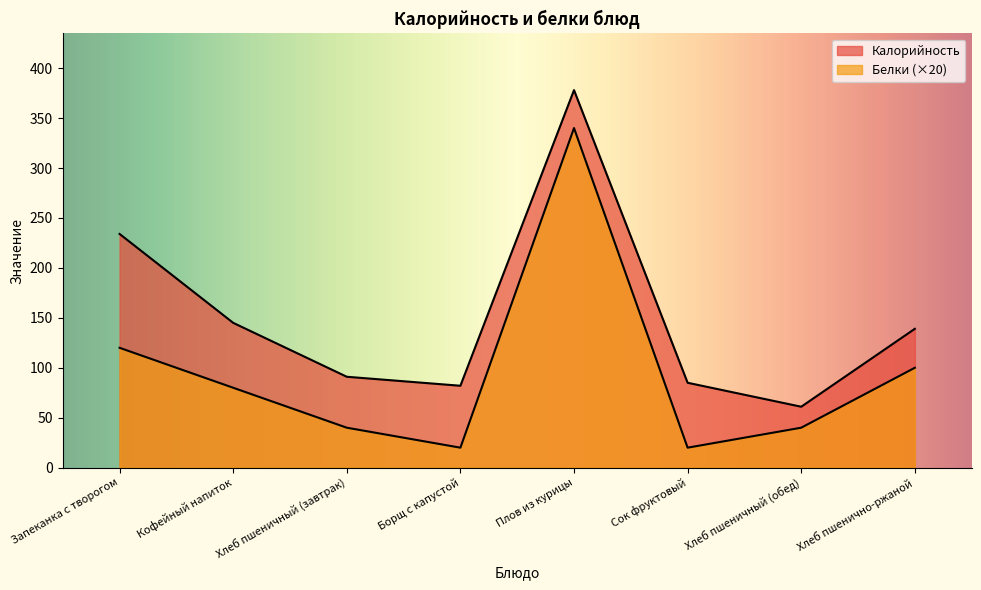

What is the sum of all Калорийность values?

1215